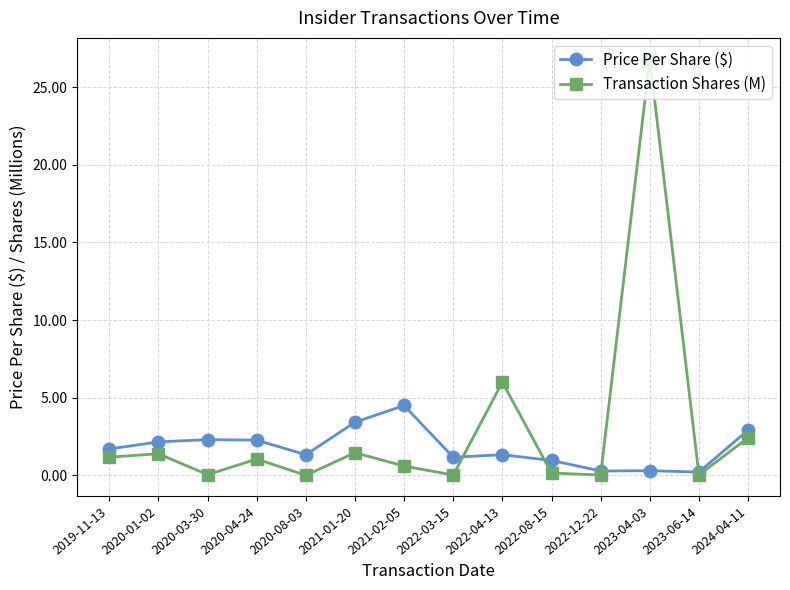

True or false: Transaction Shares (M) and Price Per Share ($) cross at least once.

True